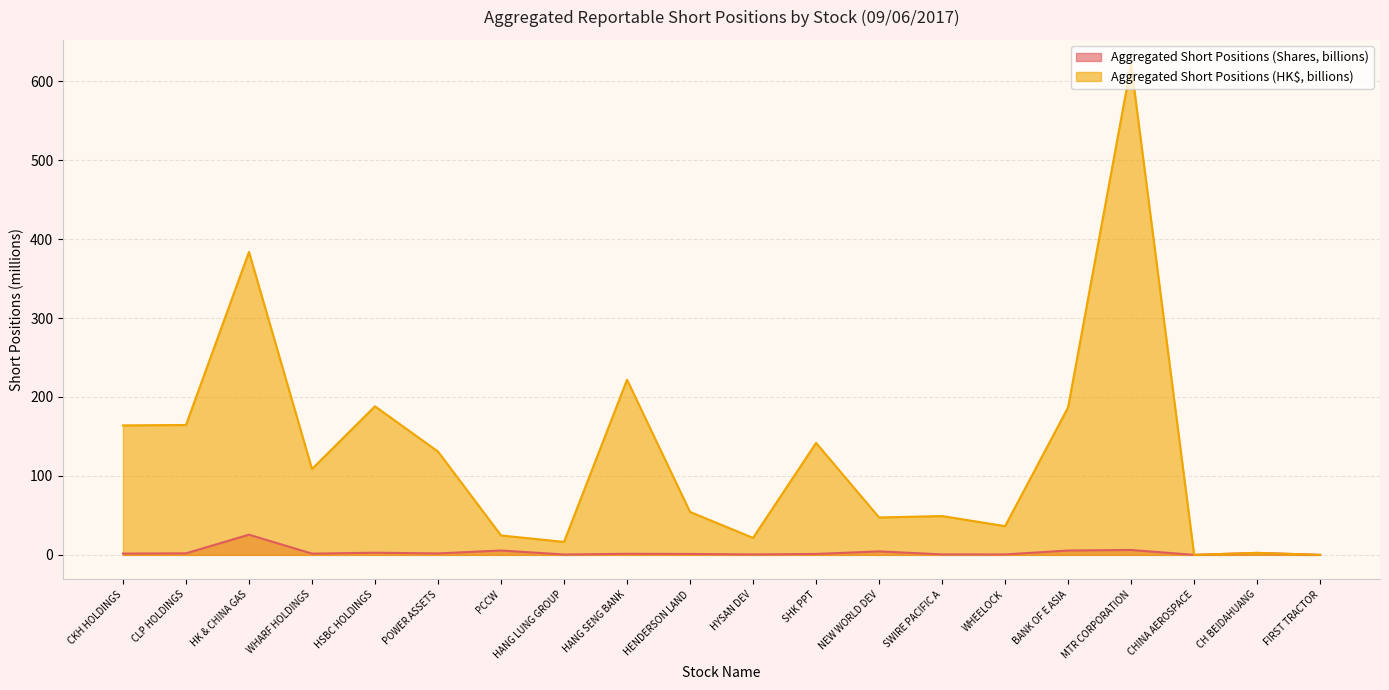

What is the label of the 17th point from the left?

MTR CORPORATION